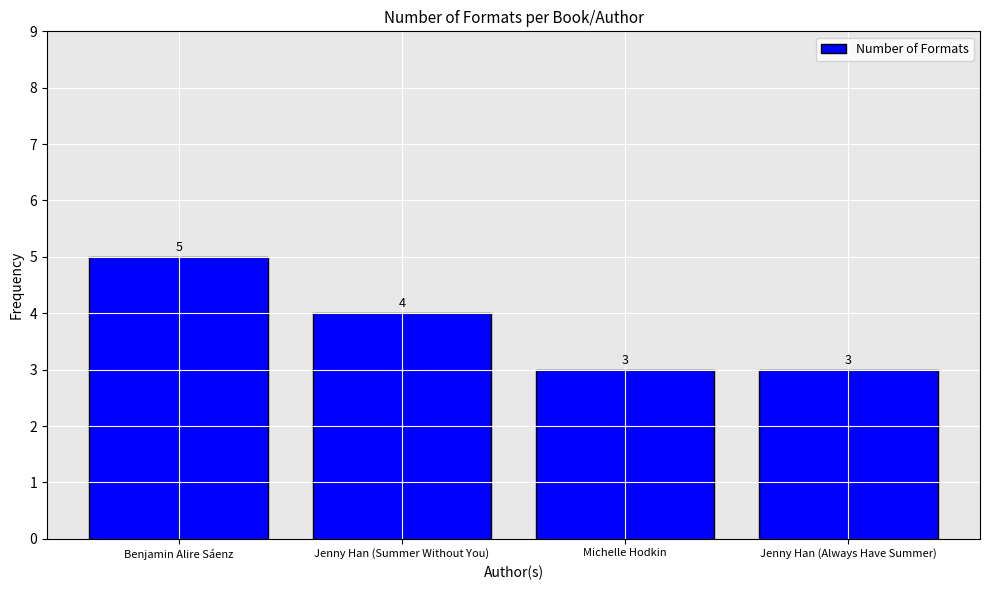

What is the approximate value at Jenny Han (Always Have Summer)?

3